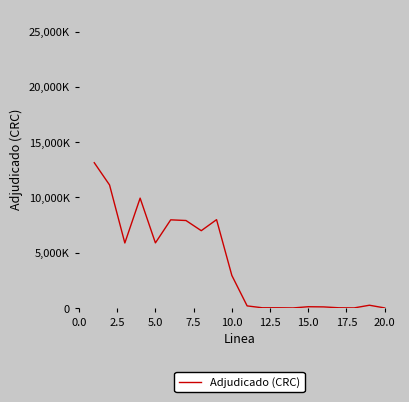

Is this an area chart (filled region under the line)?

No